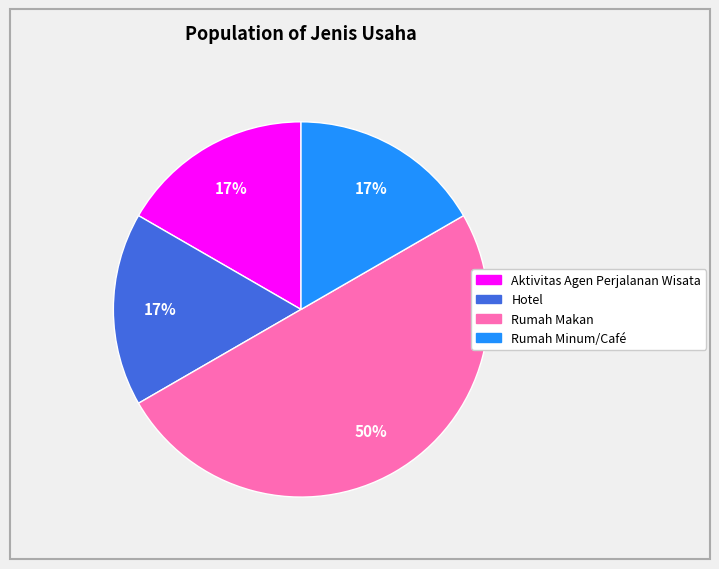

Does Hotel account for over 50% of the chart?

No